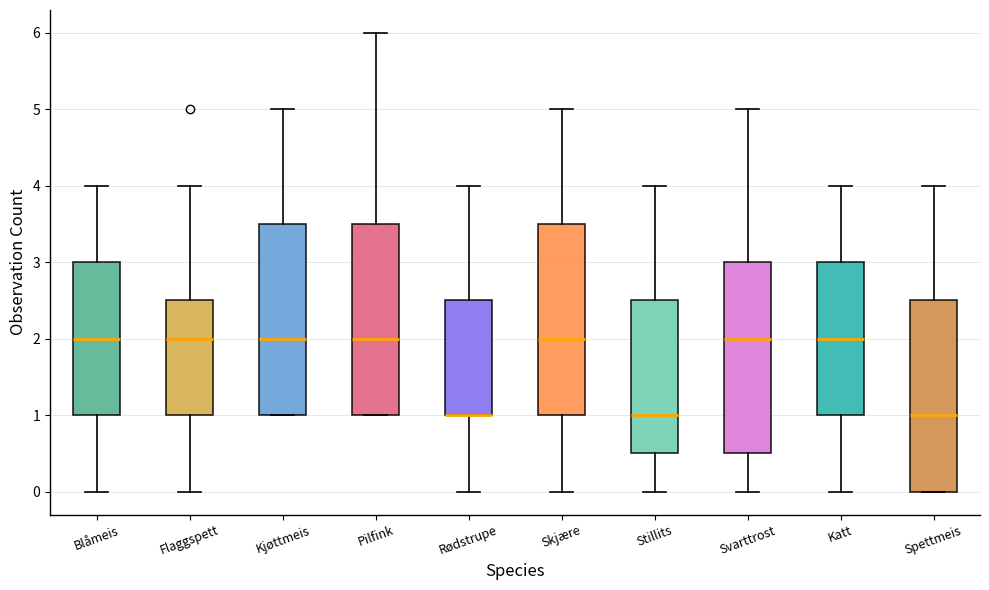

Reading left to right, read every box against the y-axis: the position of its median line, the range the box covers, and the ends of its whiskers. The values are not printed on the chart, so give them approximately, as read against the axis.

Blåmeis: median 2.0, box 1.0 to 3.0, whiskers 0.0 to 4.0
Flaggspett: median 2.0, box 1.0 to 2.5, whiskers 0.0 to 4.0
Kjøttmeis: median 2.0, box 1.0 to 3.5, whiskers 1.0 to 5.0
Pilfink: median 2.0, box 1.0 to 3.5, whiskers 1.0 to 6.0
Rødstrupe: median 1.0 (drawn on the box's lower edge), box 1.0 to 2.5, whiskers 0.0 to 4.0
Skjære: median 2.0, box 1.0 to 3.5, whiskers 0.0 to 5.0
Stillits: median 1.0, box 0.5 to 2.5, whiskers 0.0 to 4.0
Svarttrost: median 2.0, box 0.5 to 3.0, whiskers 0.0 to 5.0
Katt: median 2.0, box 1.0 to 3.0, whiskers 0.0 to 4.0
Spettmeis: median 1.0, box 0.0 to 2.5, whiskers 0.0 to 4.0